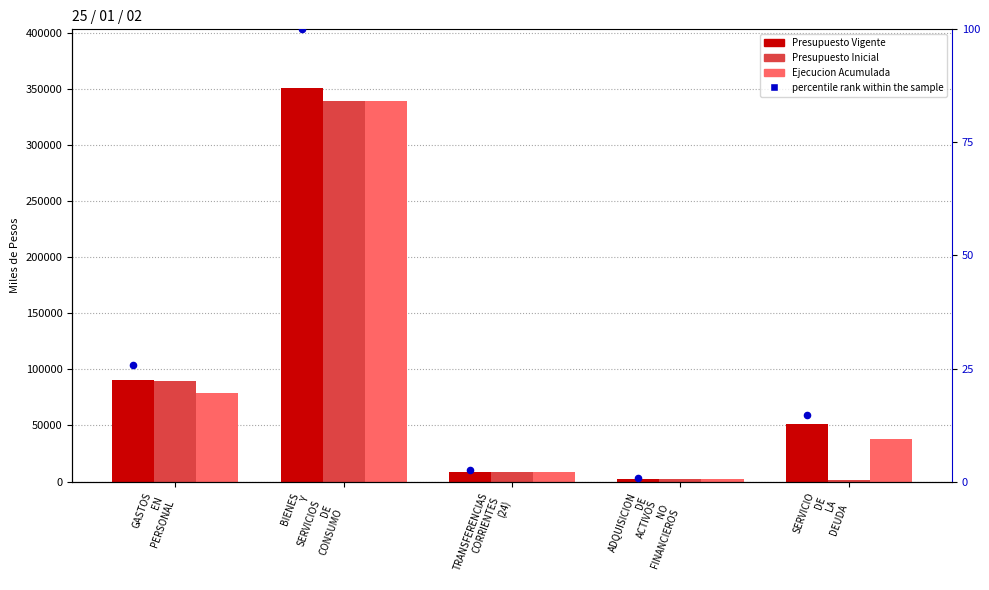

Which series has the largest Y range (max minus min)?

Presupuesto Vigente